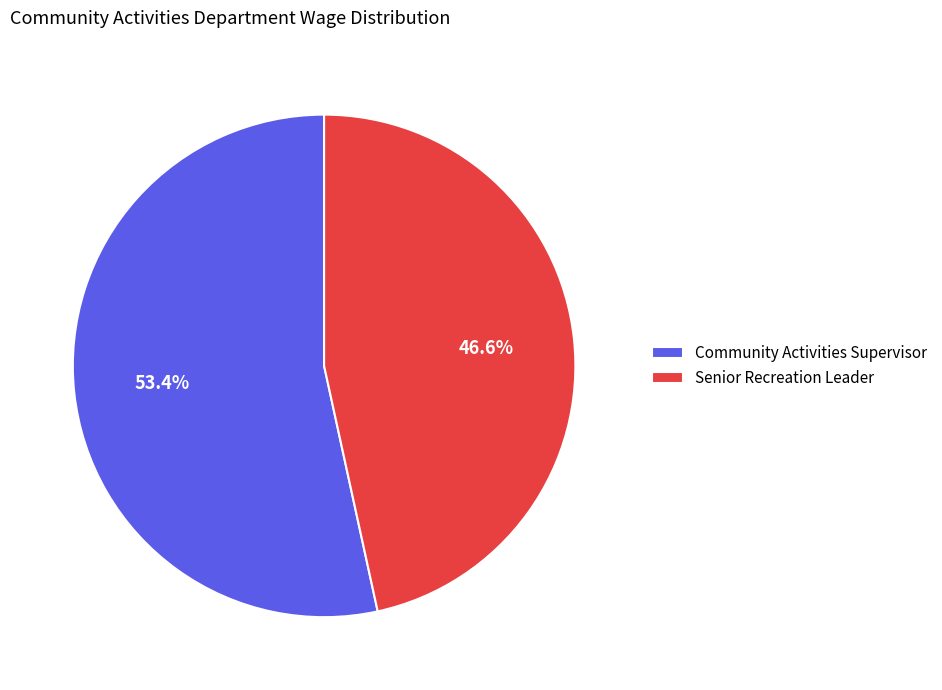

The Senior Recreation Leader slice represents 33% of the pie. True or false?

False